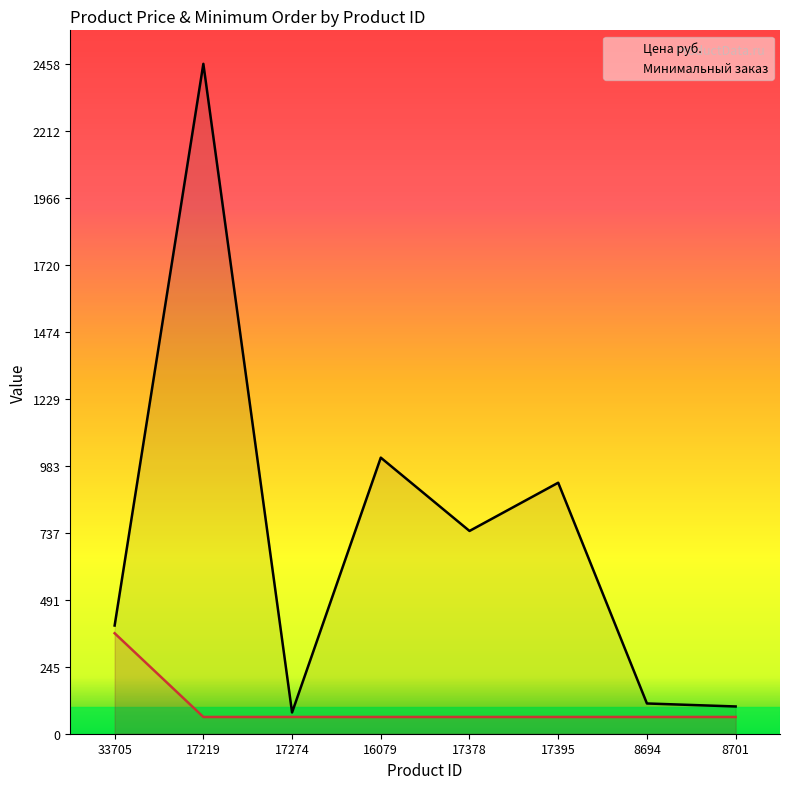

What is the sum of the Цена руб. values at 17219 and 8694?

2569.0